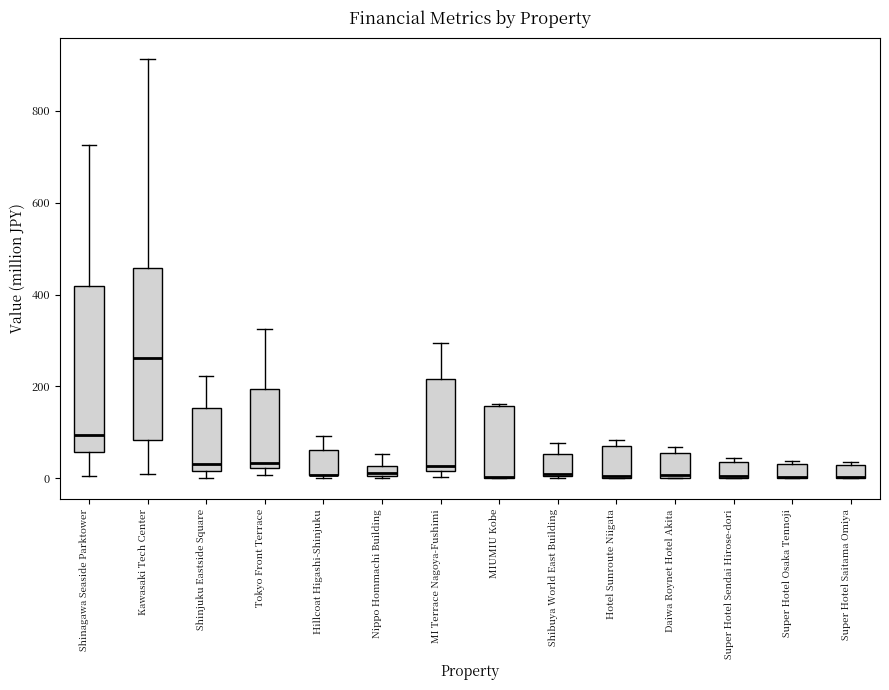

Where does the median line of the box for Tokyo Front Terrace sit on the y-axis? The values are not printed on the chart, so give them approximately, as read against the axis.

40